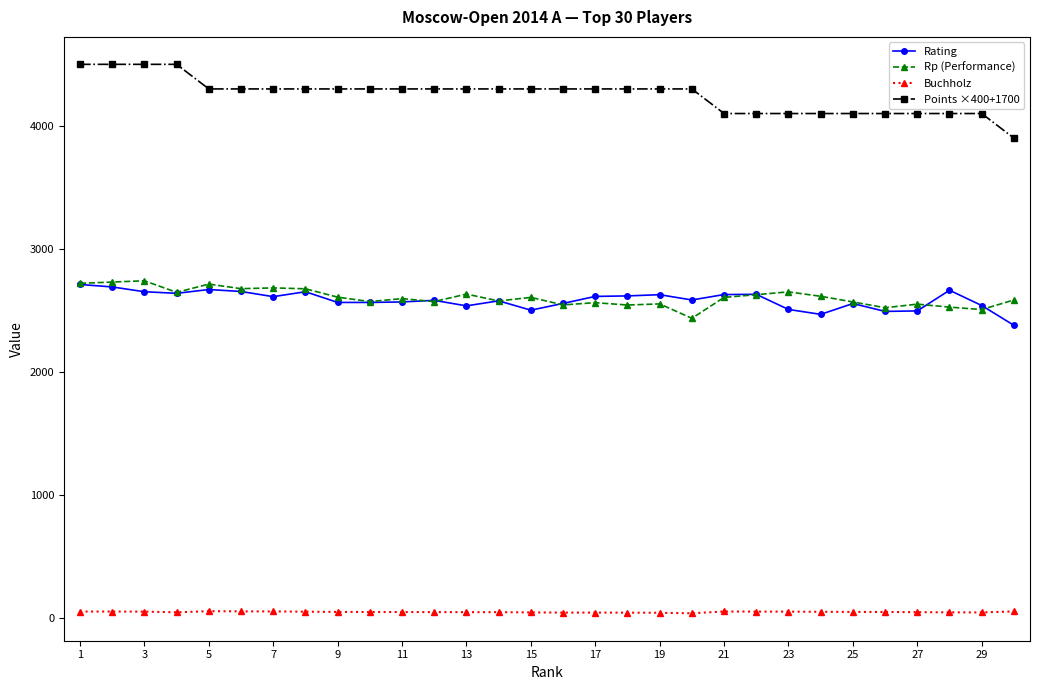

Is this an area chart (filled region under the line)?

No